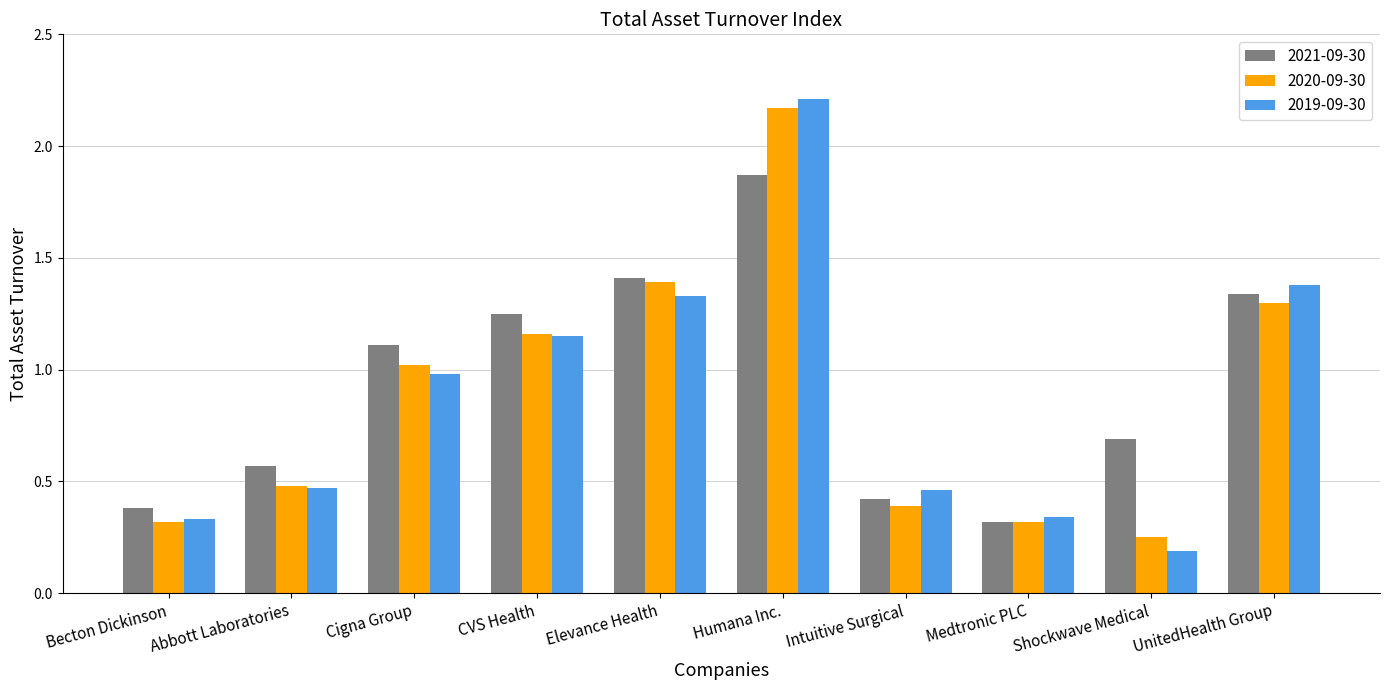

Count the number of data series in this chart.

3